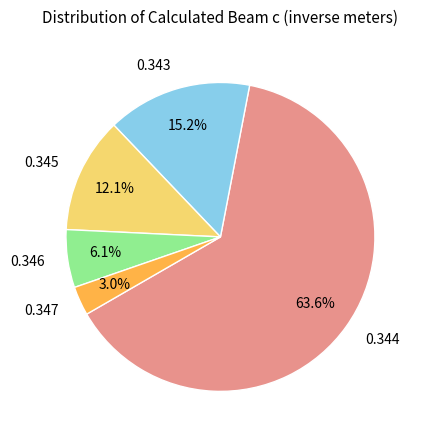

Which has a higher value, 0.345 or 0.343?

0.343